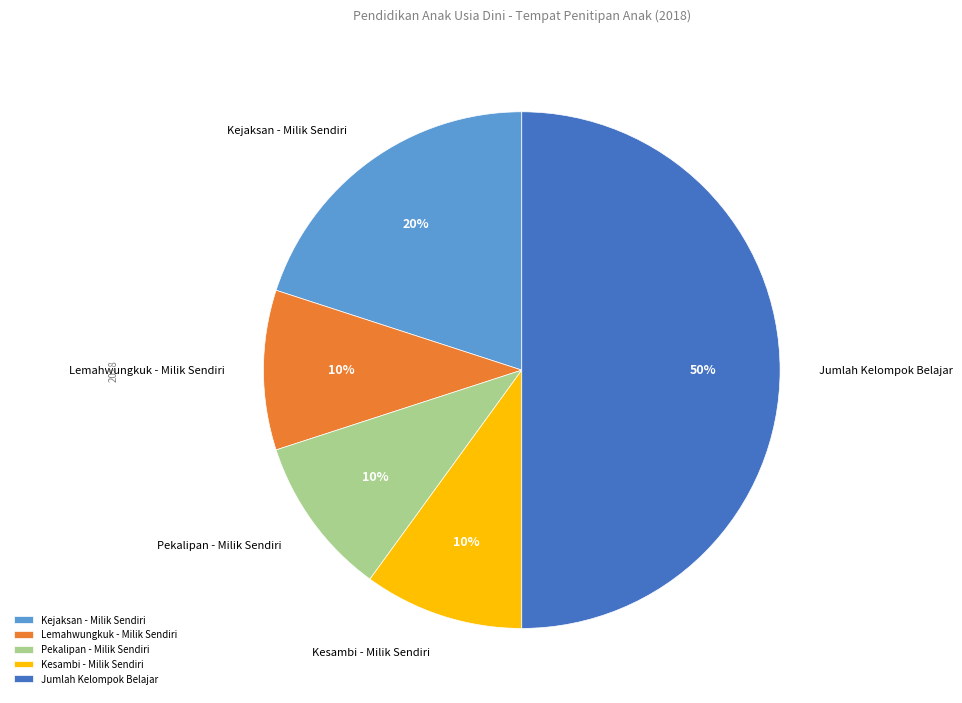

What is the largest slice in the pie chart?

Jumlah Kelompok Belajar